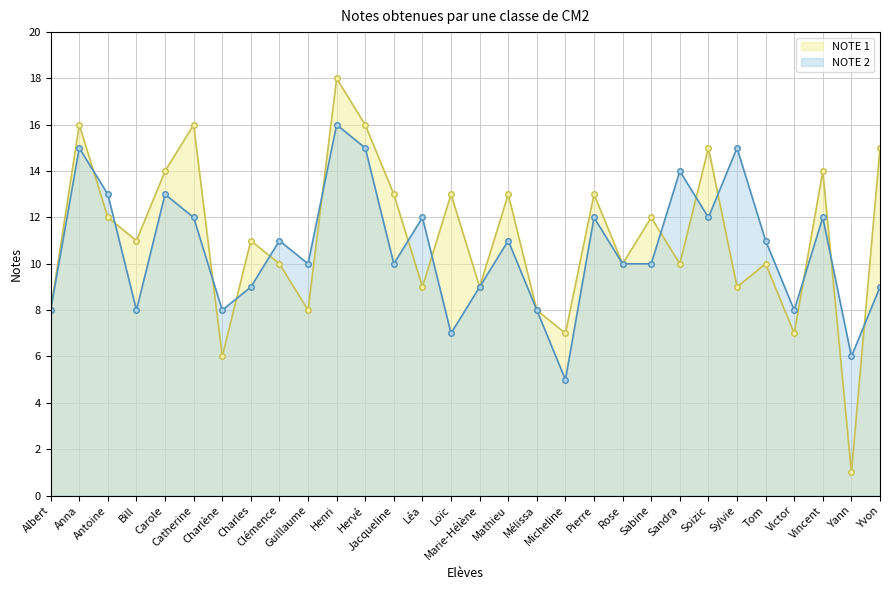

What is the spread (max minus min) of values at Sandra?

4